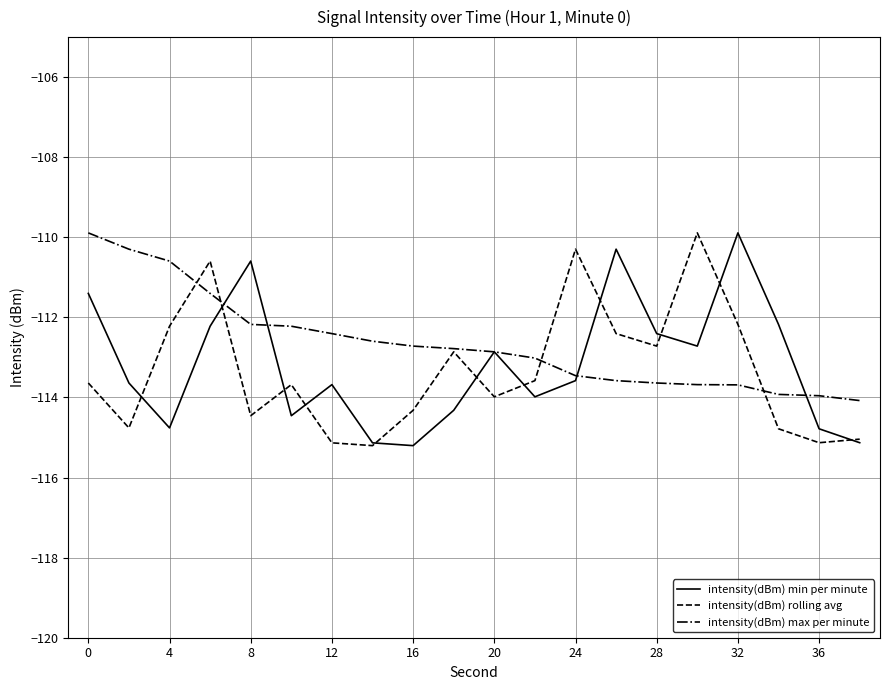

What is the minimum value for intensity(dBm) max per minute?

-114.1